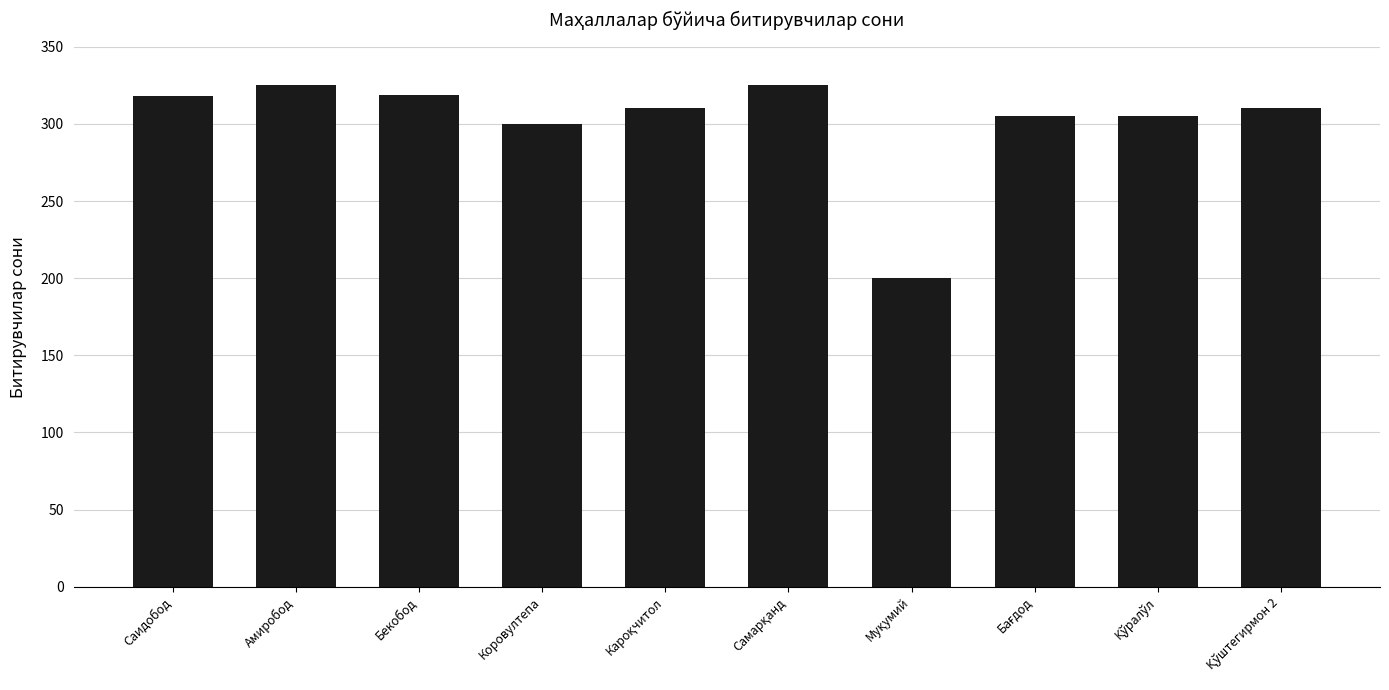

True or false: the data shows 213 at Амиробод.

False